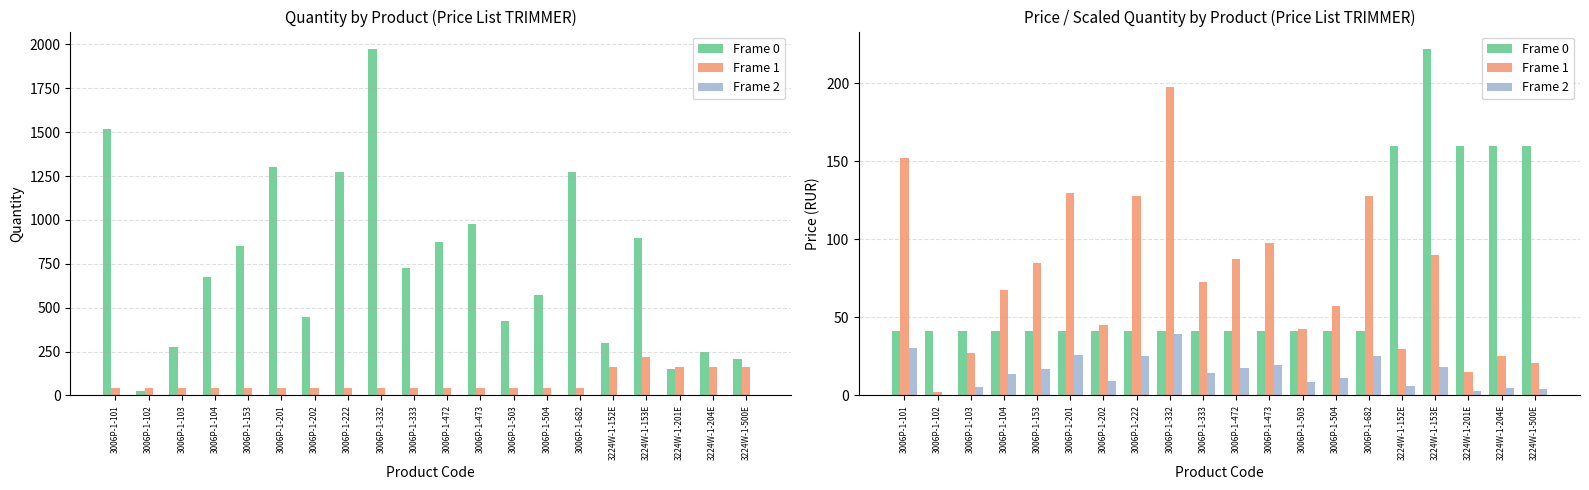

What is the difference between the highest and lowest values at 3006P-1-472?

70.0